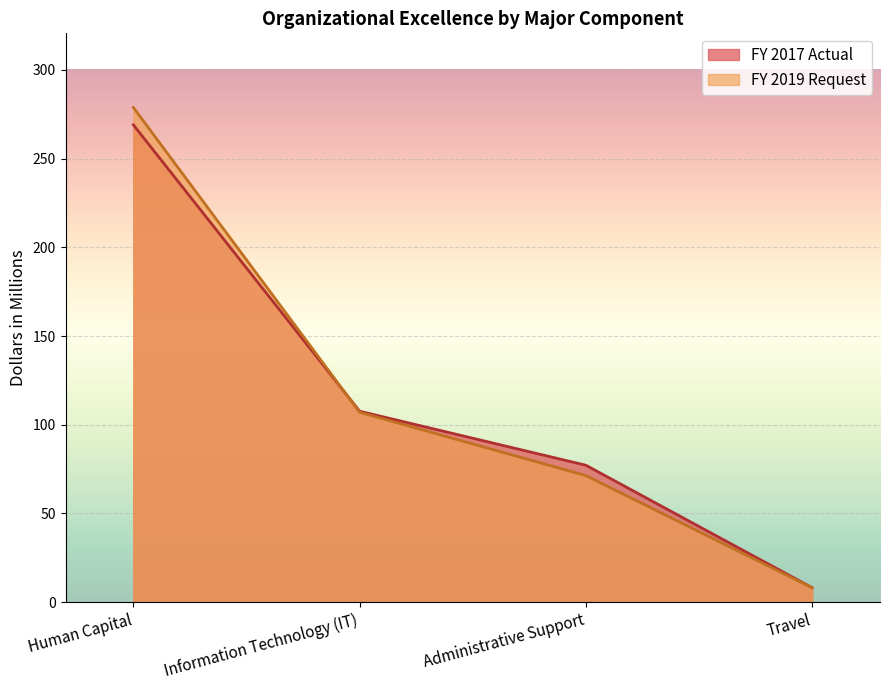

What is the sum of all FY 2017 Actual values?

461.8